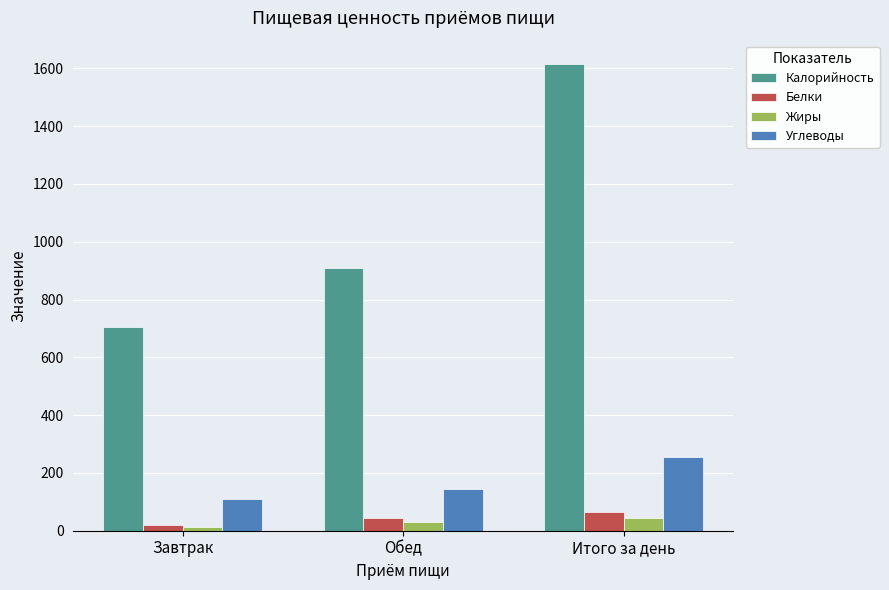

The value of Калорийность at Обед is 909.7. True or false?

True